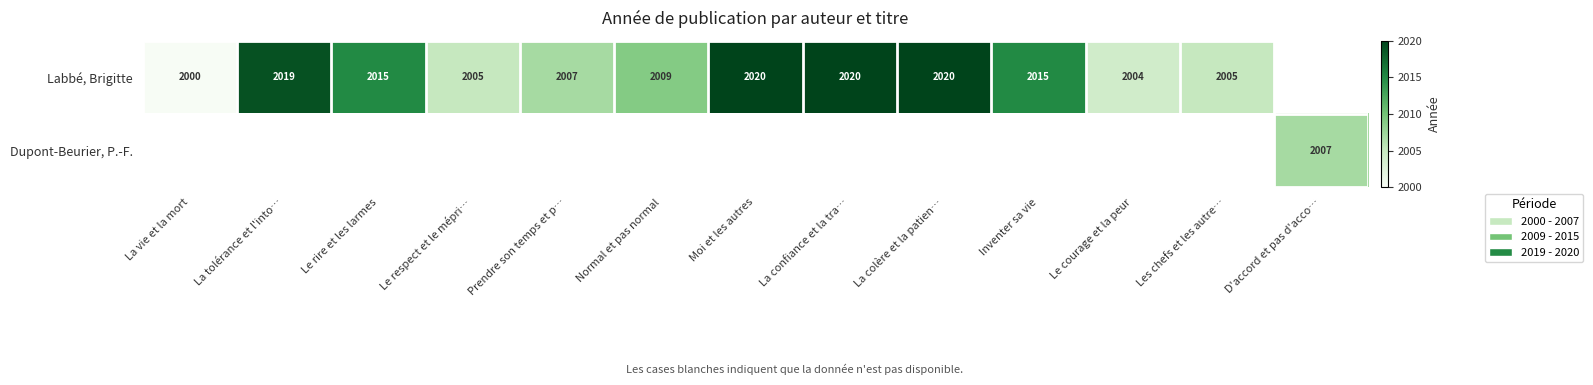

True or false: Labbé, Brigitte has a value of 3137 at La tolérance et l'into….

False